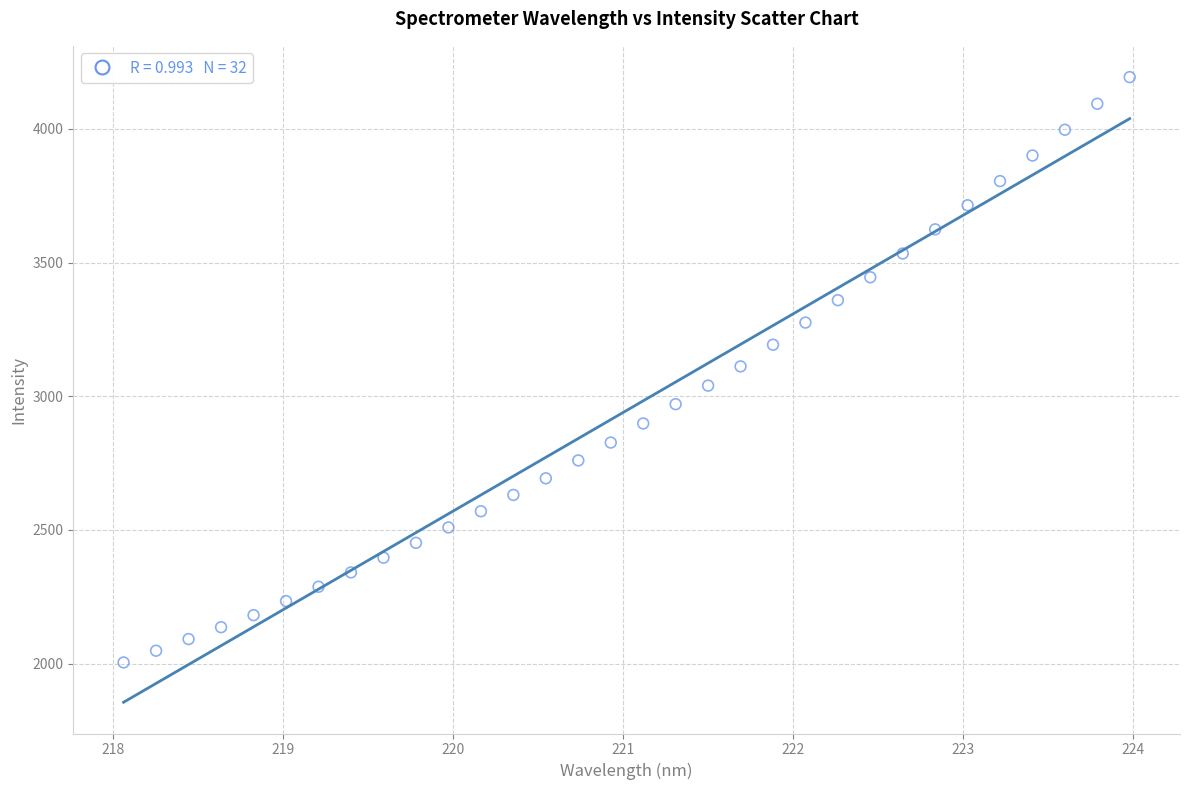

What is the range of Y values (max minus min)?

2189.6